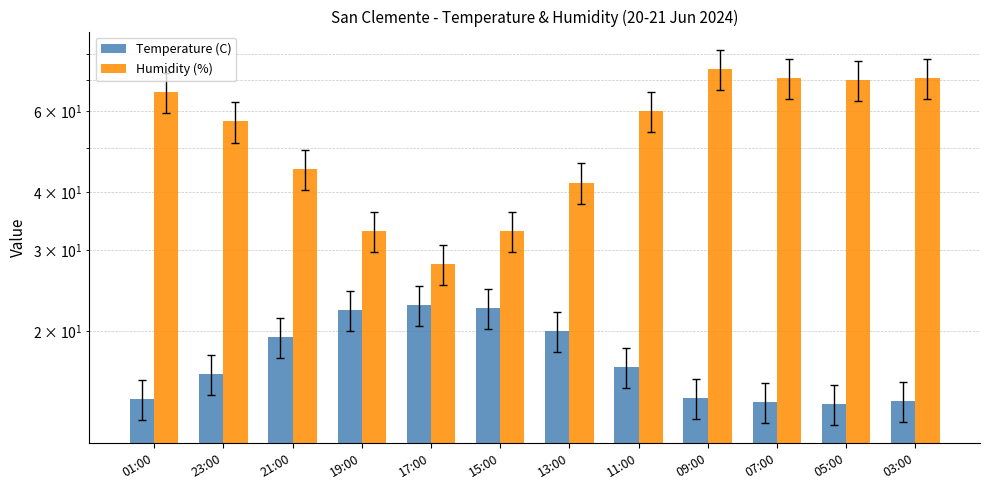

What value does the Humidity (%) series have at 05:00?

70.0